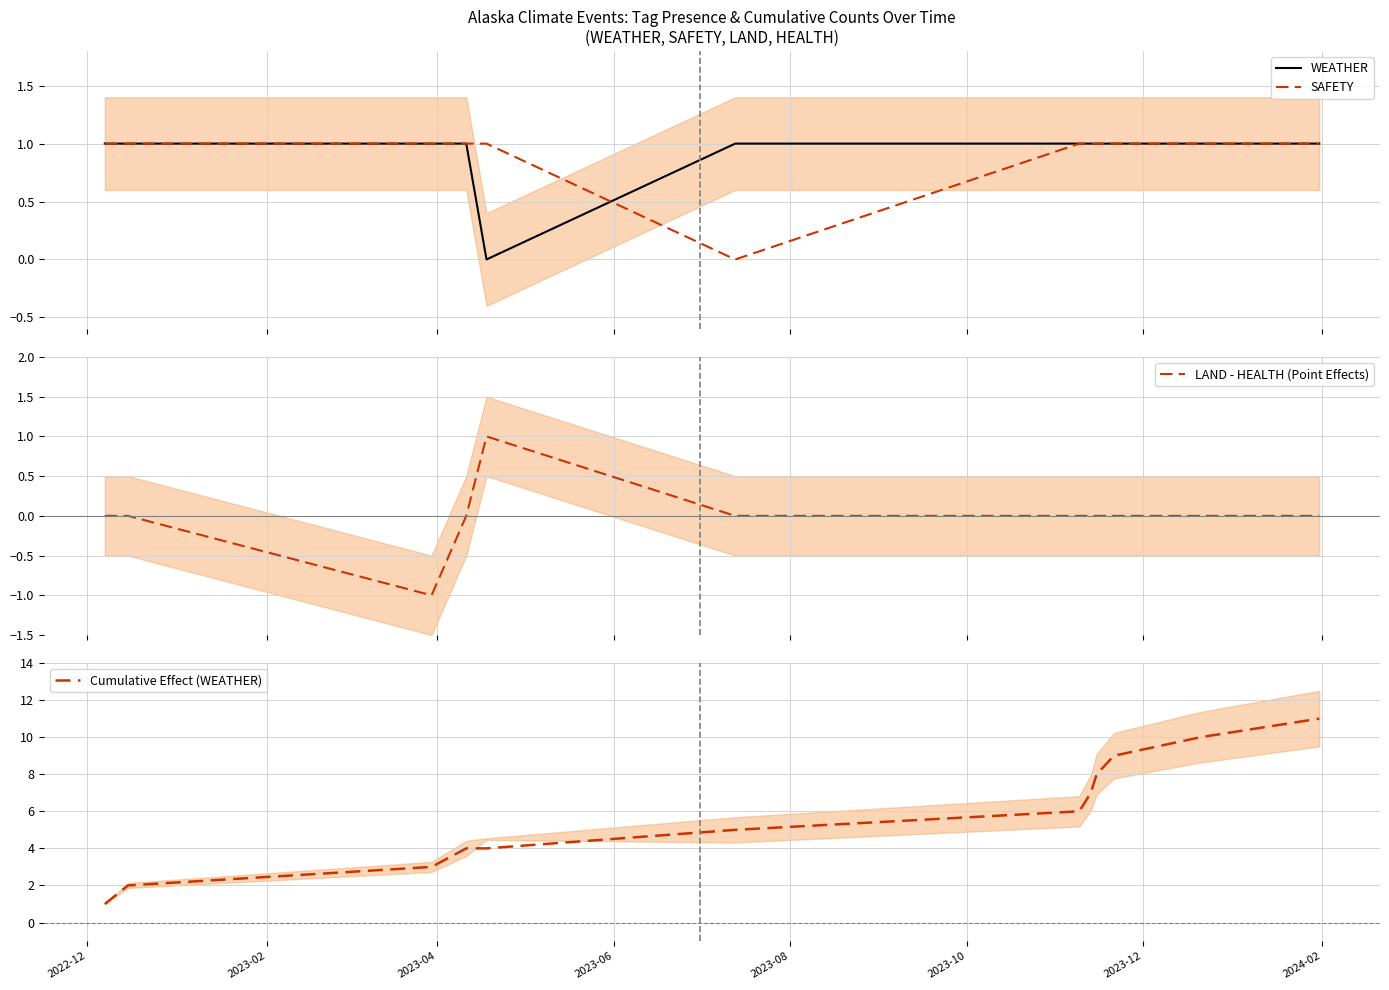

The value of LAND - HEALTH (Point Effects) at 2023-06 is -1. True or false?

False